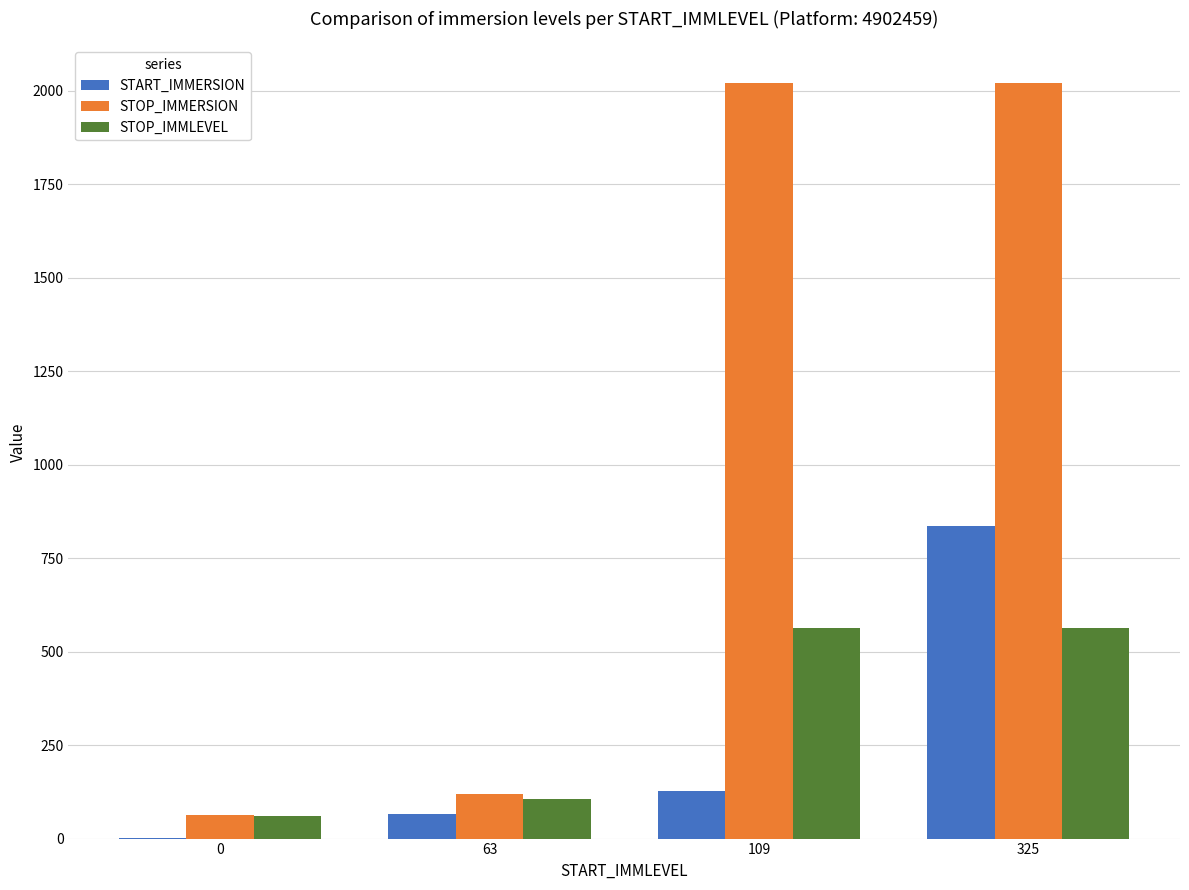

Reading right to left, list all the values displayed in this chart.

START_IMMERSION: 835.1	127.5	65.1	2.0
STOP_IMMERSION: 2020.3	2020.3	120.0	62.0
STOP_IMMLEVEL: 562.0	562.0	106.0	60.0